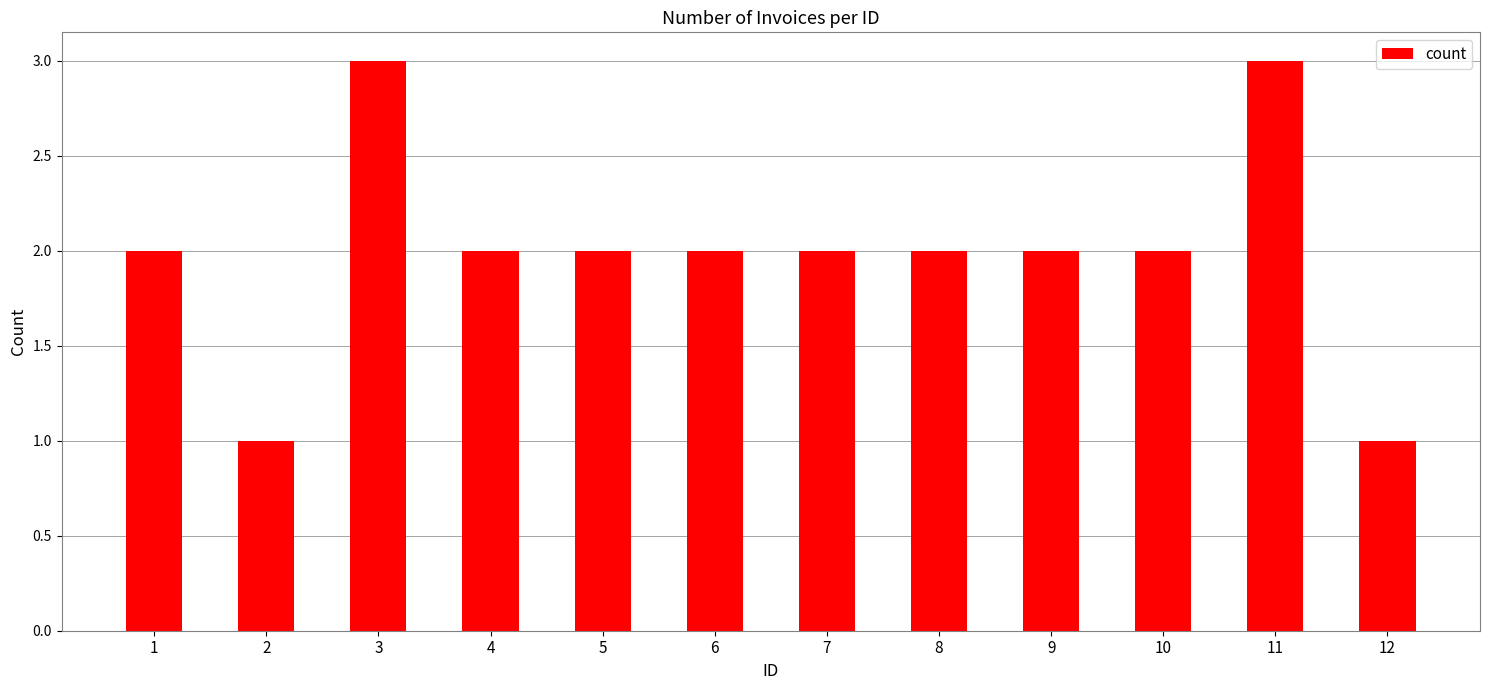

Count the values in the range 2 to 3.

10